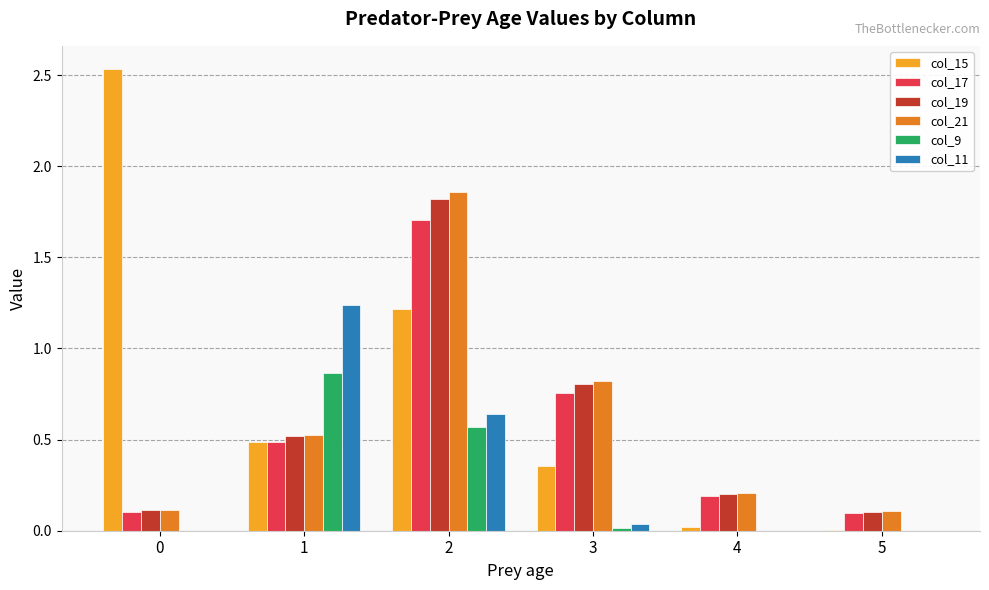

Is the value of col_17 at 1 greater than the value of col_21 at 3?

No